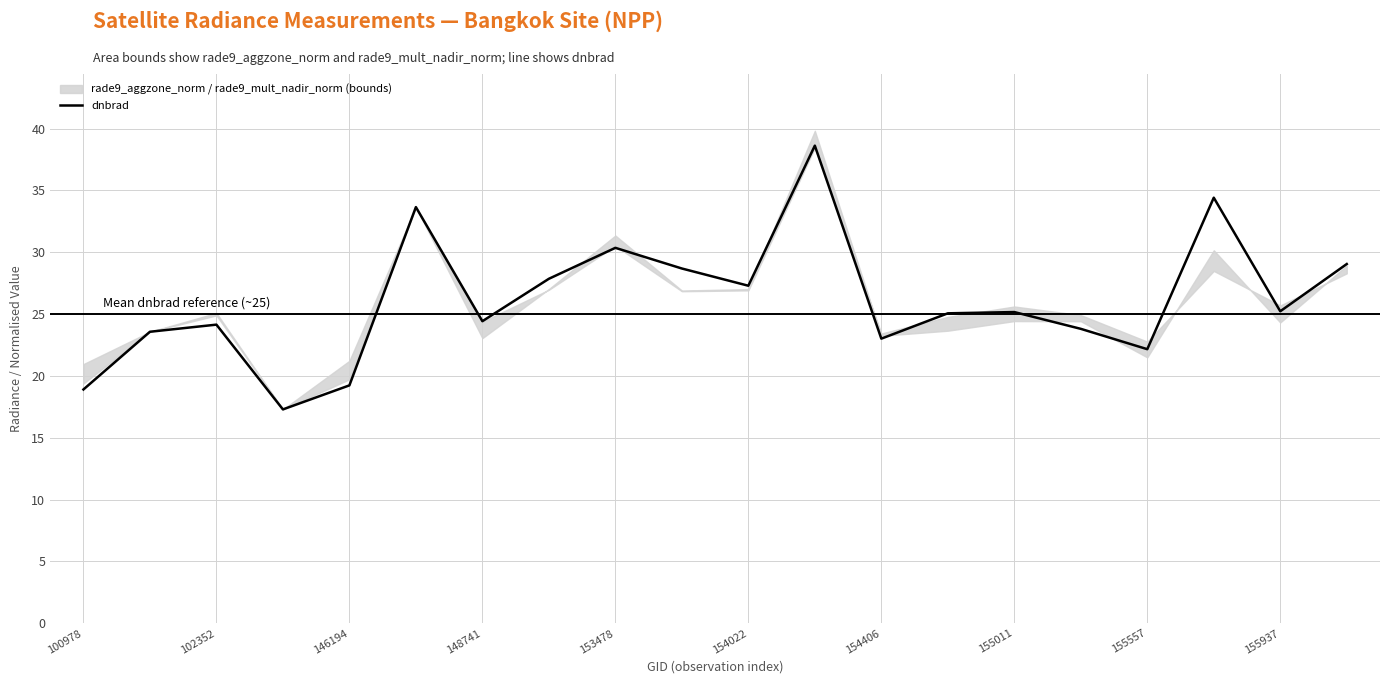

What is the smallest value displayed?

17.3